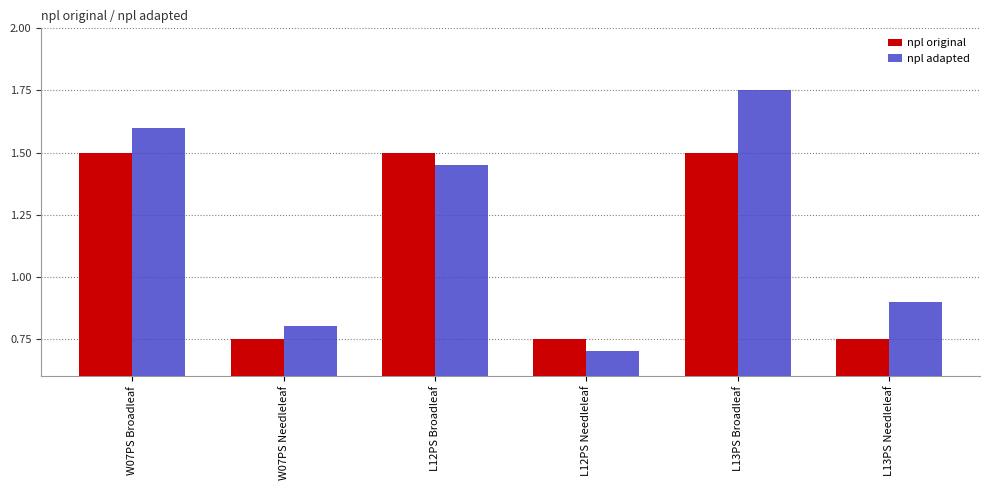

What is the total value across all series at W07PS Needleleaf?

1.6